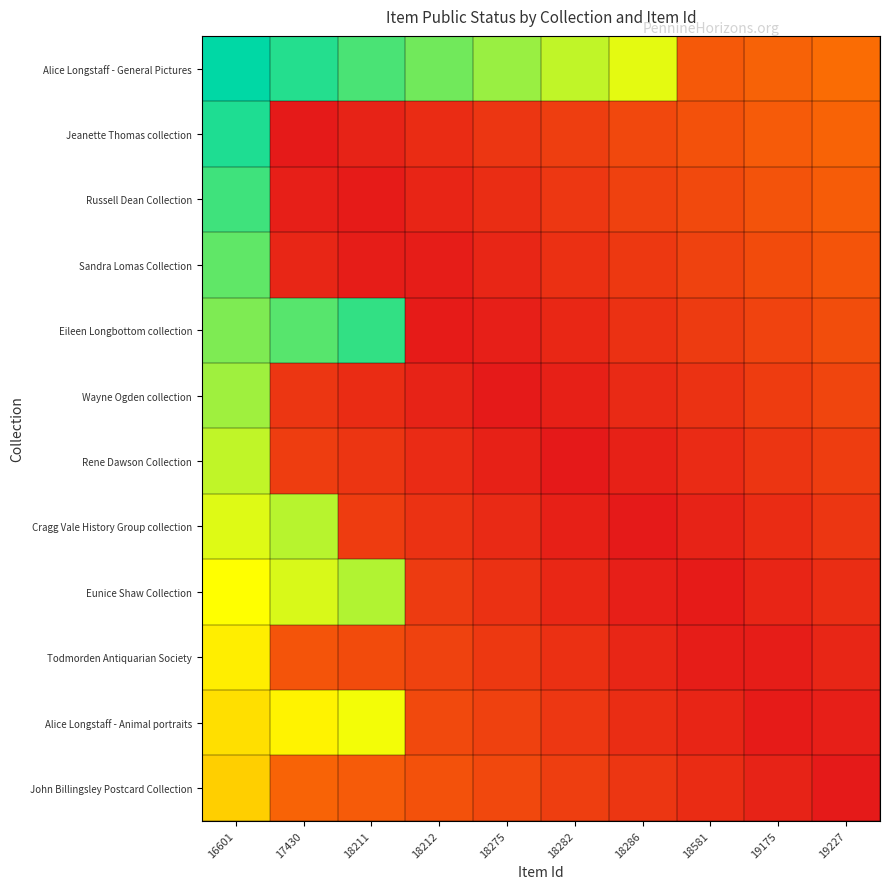

At which category is the sum across all series the highest?

16601